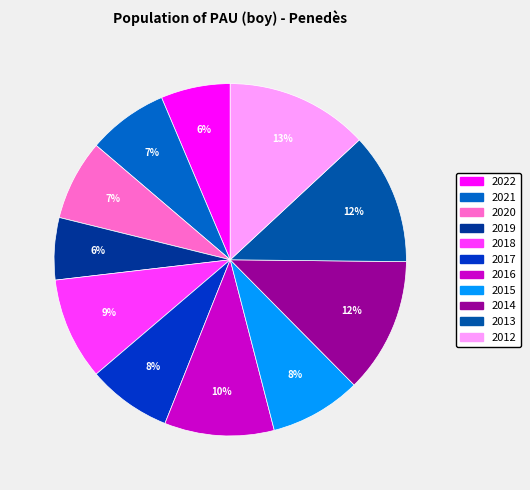

What percentage do 2022 and 2013 together represent?

18.5%